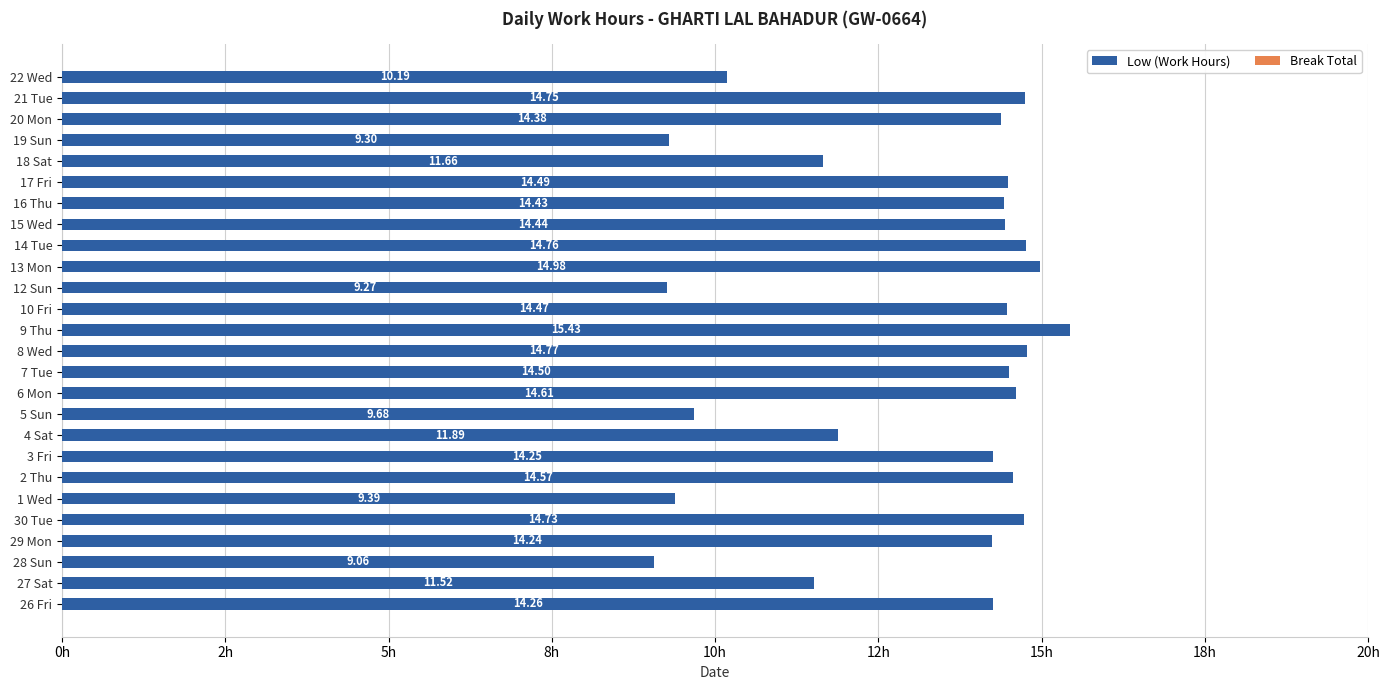

Which category has the highest value across all series?

9 Thu